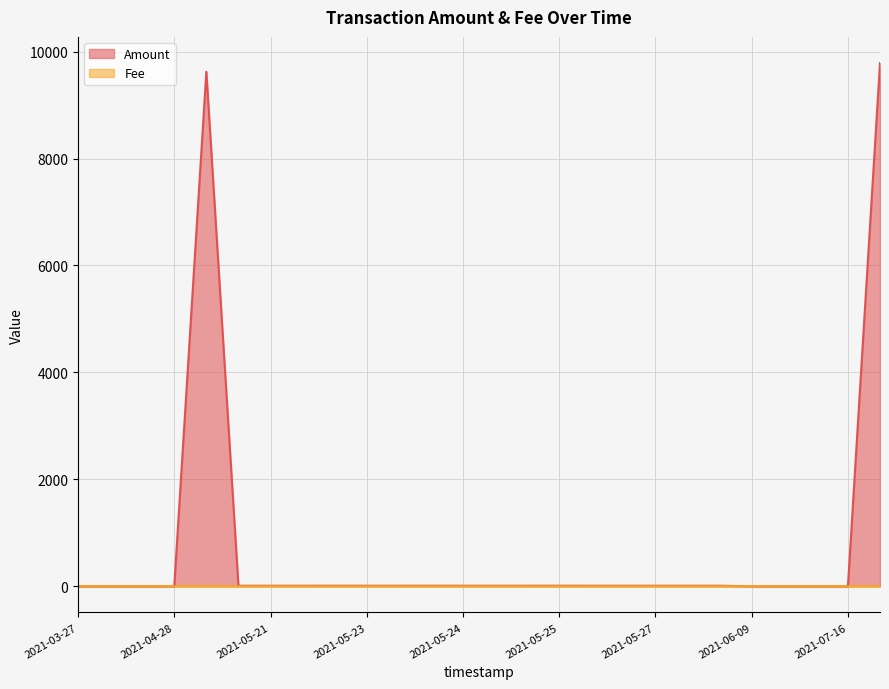

How many interior local peaks does the Amount series have?

6